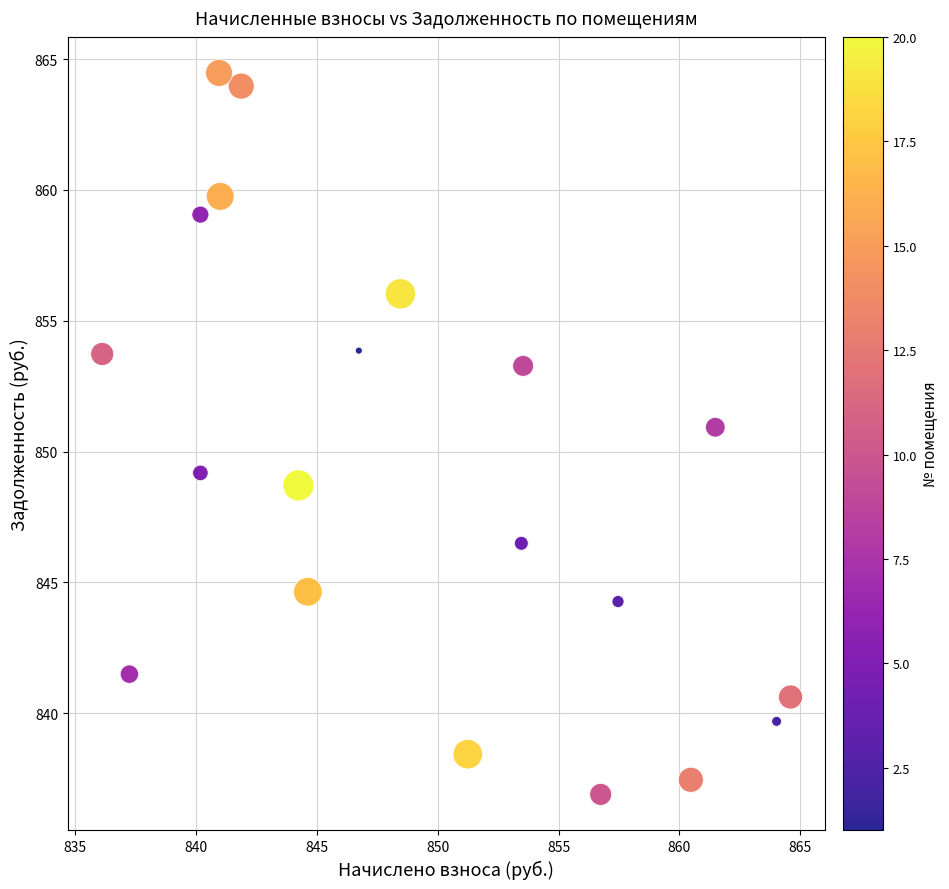

What is the range of Y values (max minus min)?

27.6